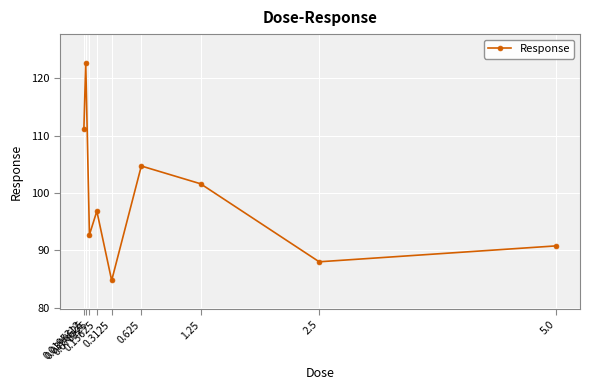

Approximately how many times larger is the value at 0.0195312 compared to 5.0?

1.2